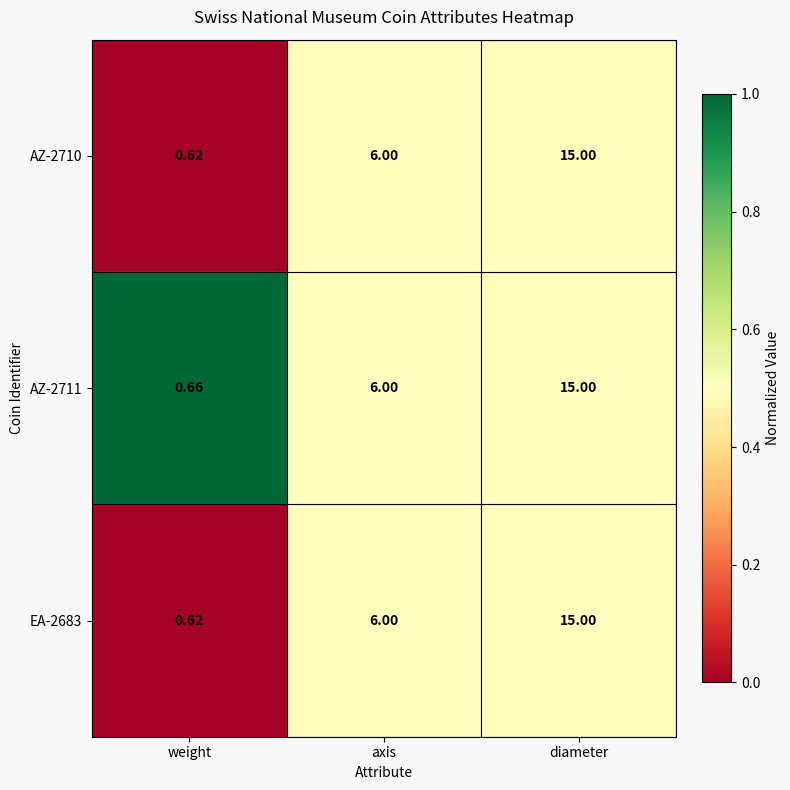

List the labels in order of AZ-2710 value, largest first.

diameter, axis, weight